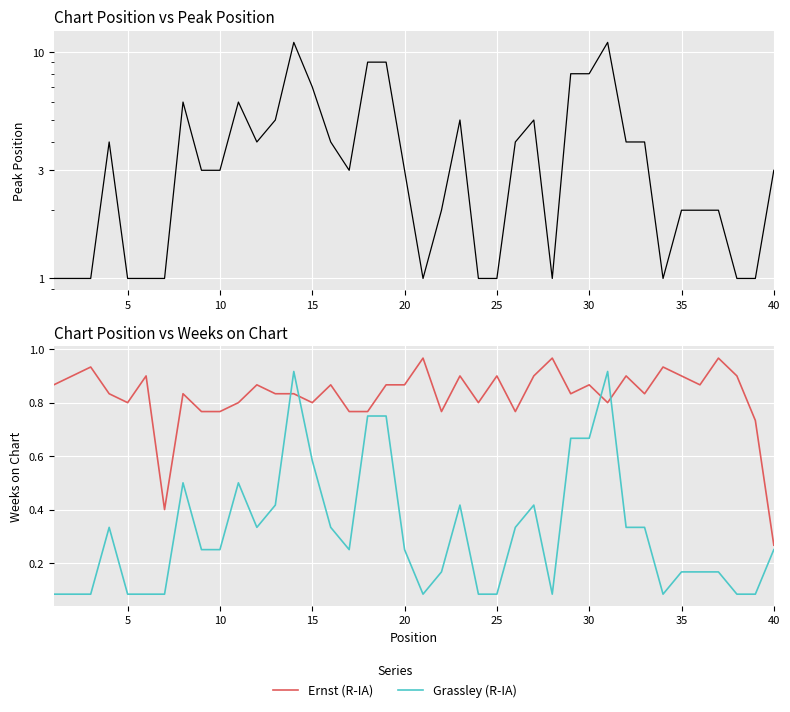

Is it true that Grassley (R-IA) equals 0.0 at 33?

False